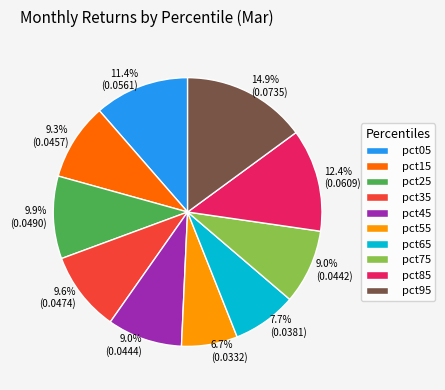

Does pct85 represent more than half of the total?

No